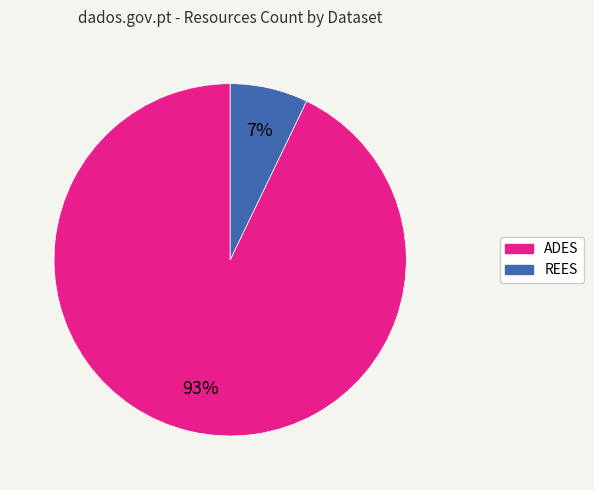

The ADES slice represents 93% of the pie. True or false?

True